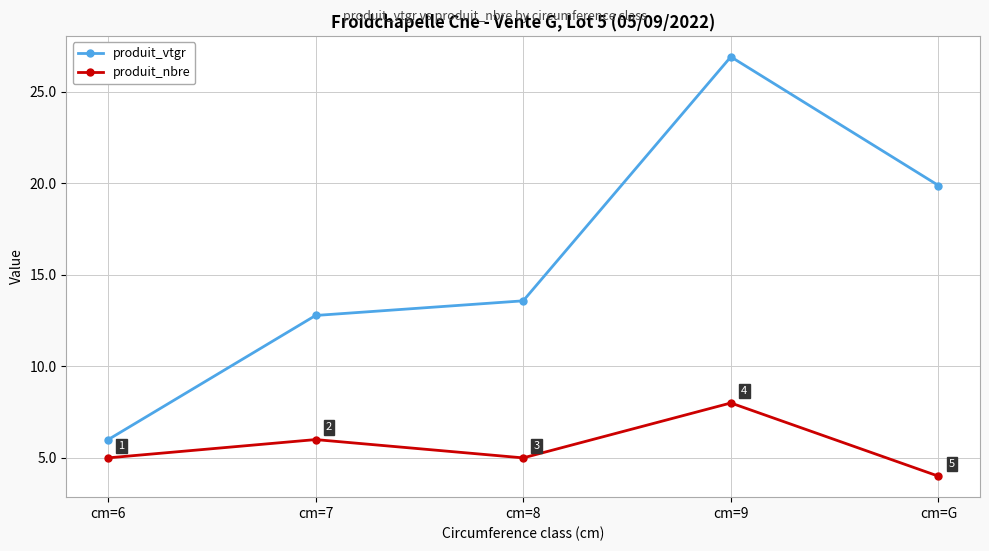

What value does the produit_vtgr series have at cm=G?

19.9